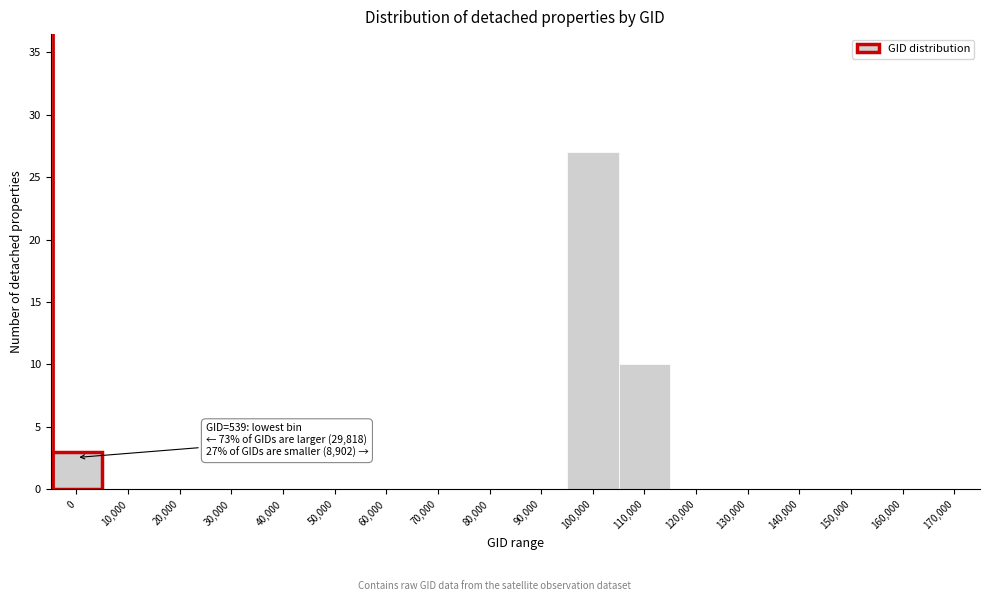

Reading left to right, extract all data points from this chart.

0=3	10,000=0	20,000=0	30,000=0	40,000=0	50,000=0	60,000=0	70,000=0	80,000=0	90,000=0	100,000=27	110,000=10	120,000=0	130,000=0	140,000=0	150,000=0	160,000=0	170,000=0